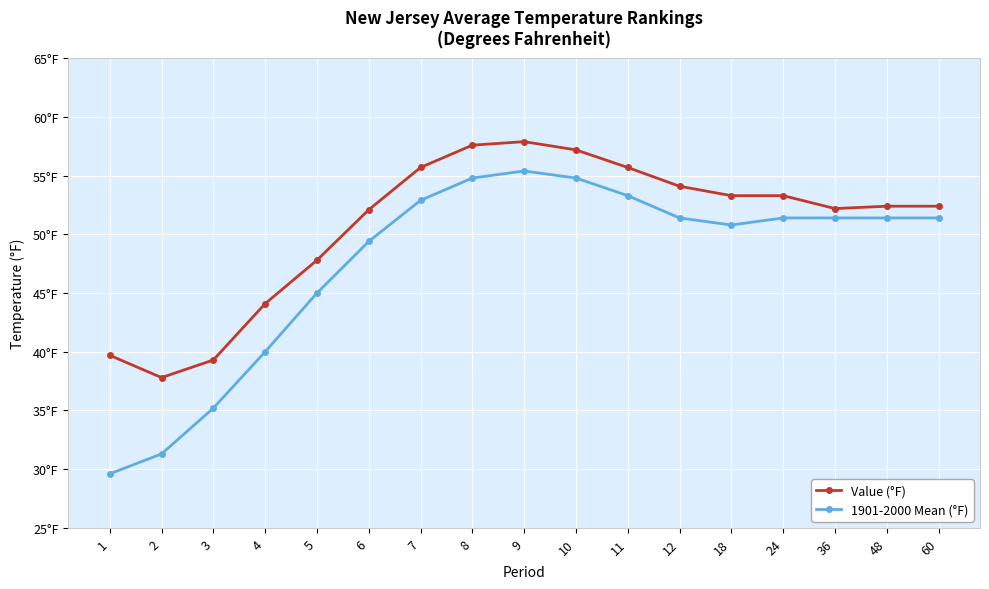

True or false: Value (°F) and 1901-2000 Mean (°F) cross at least once.

False